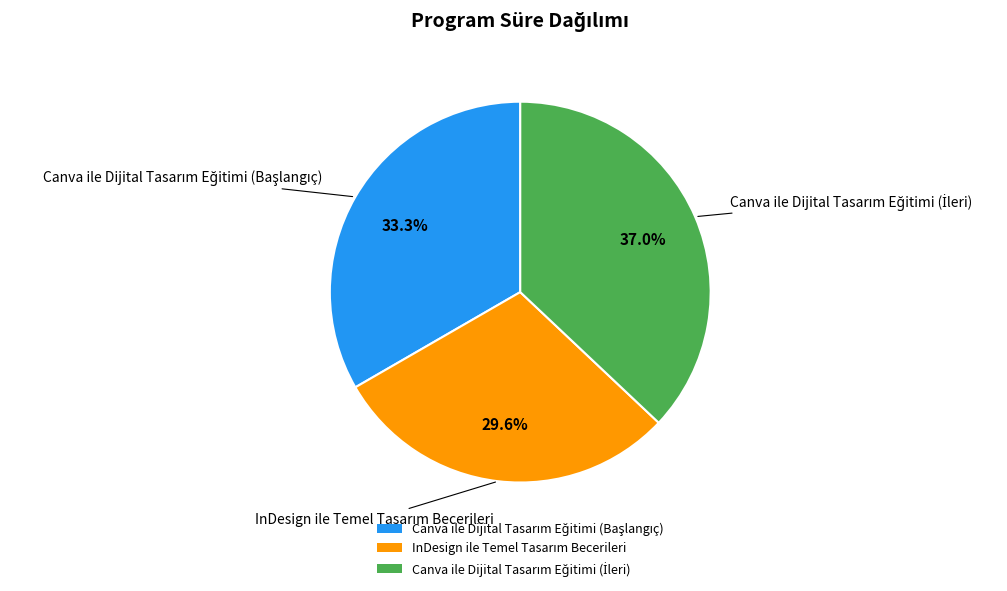

Is there any slice that represents more than half of the pie?

No